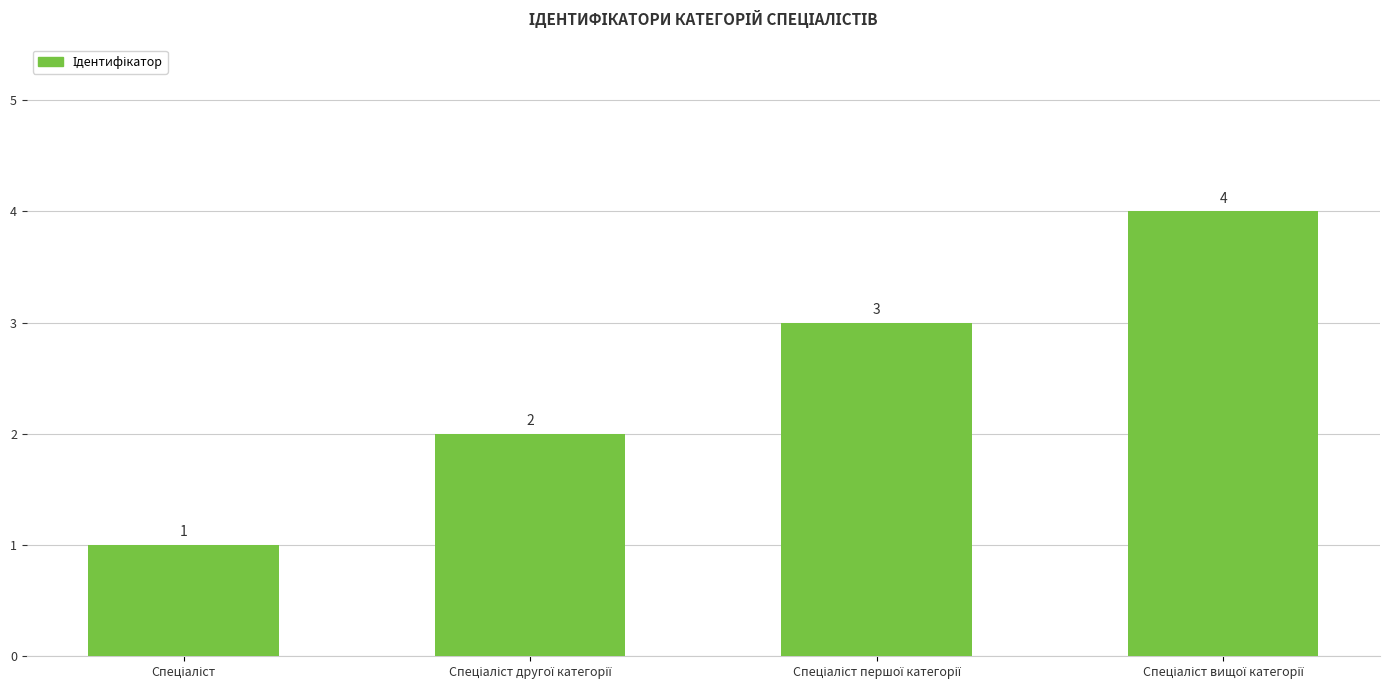

What is the value of the 2nd bar from the left?

2